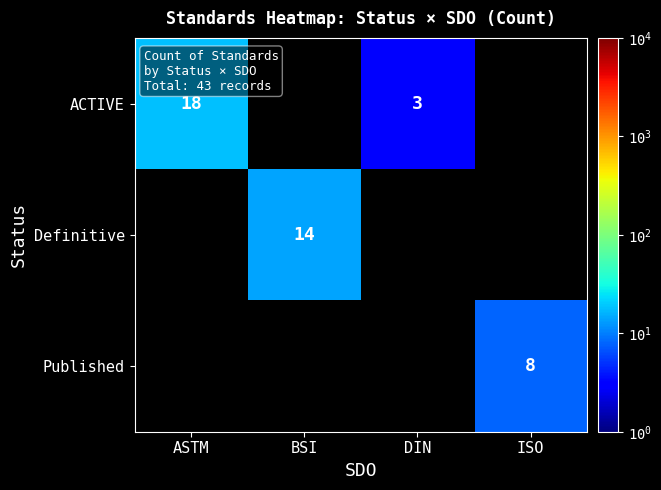

Is the value of ACTIVE at ASTM greater than the value of Definitive at BSI?

Yes